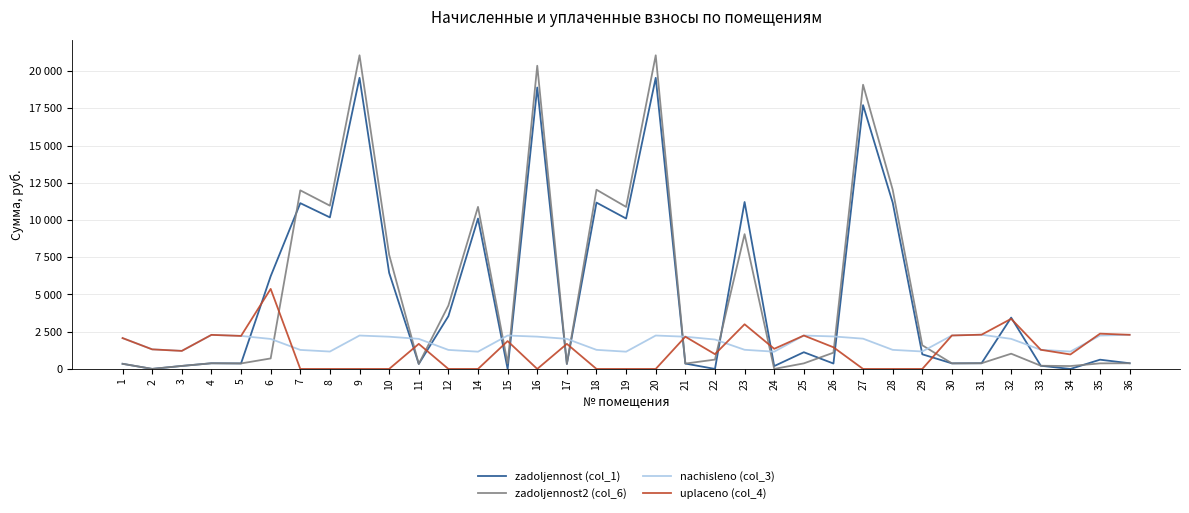

What is the maximum value for zadoljennost (col_1)?

19553.9